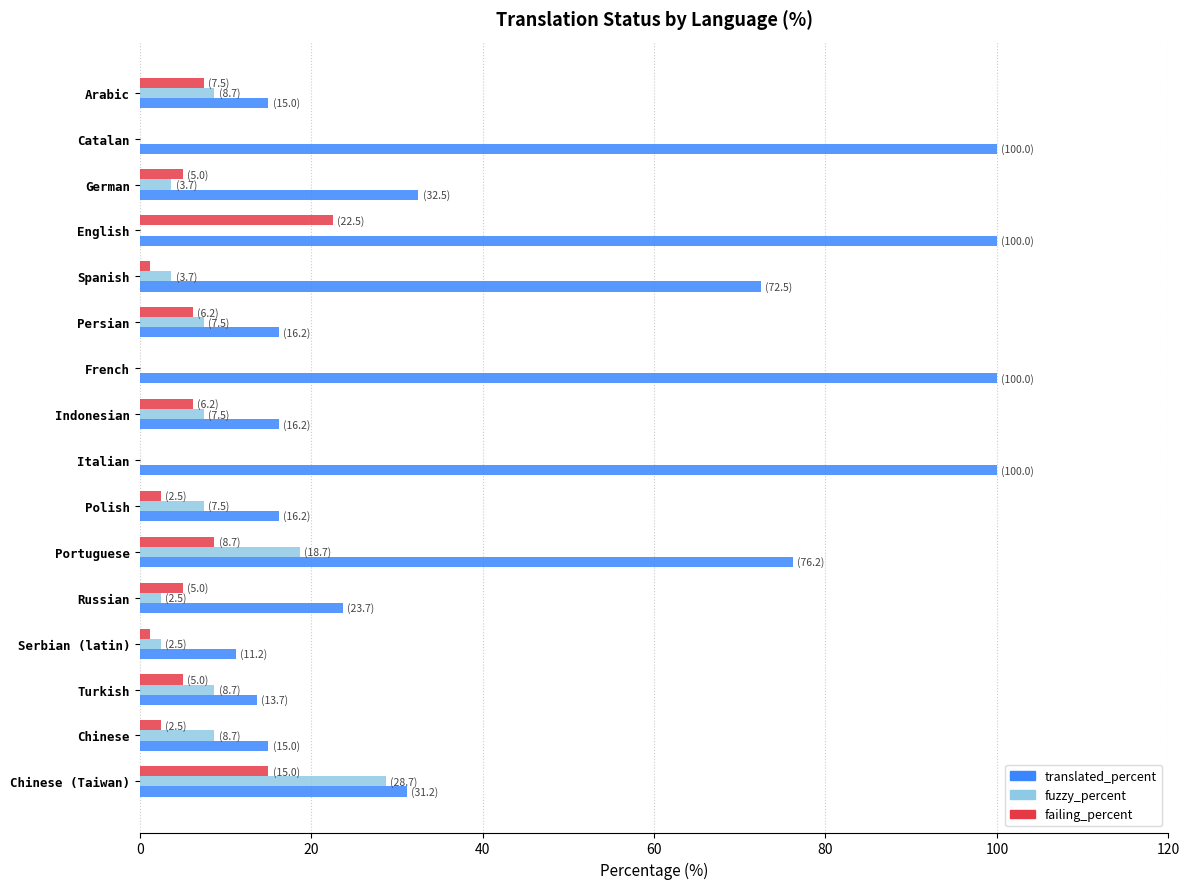

At which label is translated_percent closest to 55?

Spanish